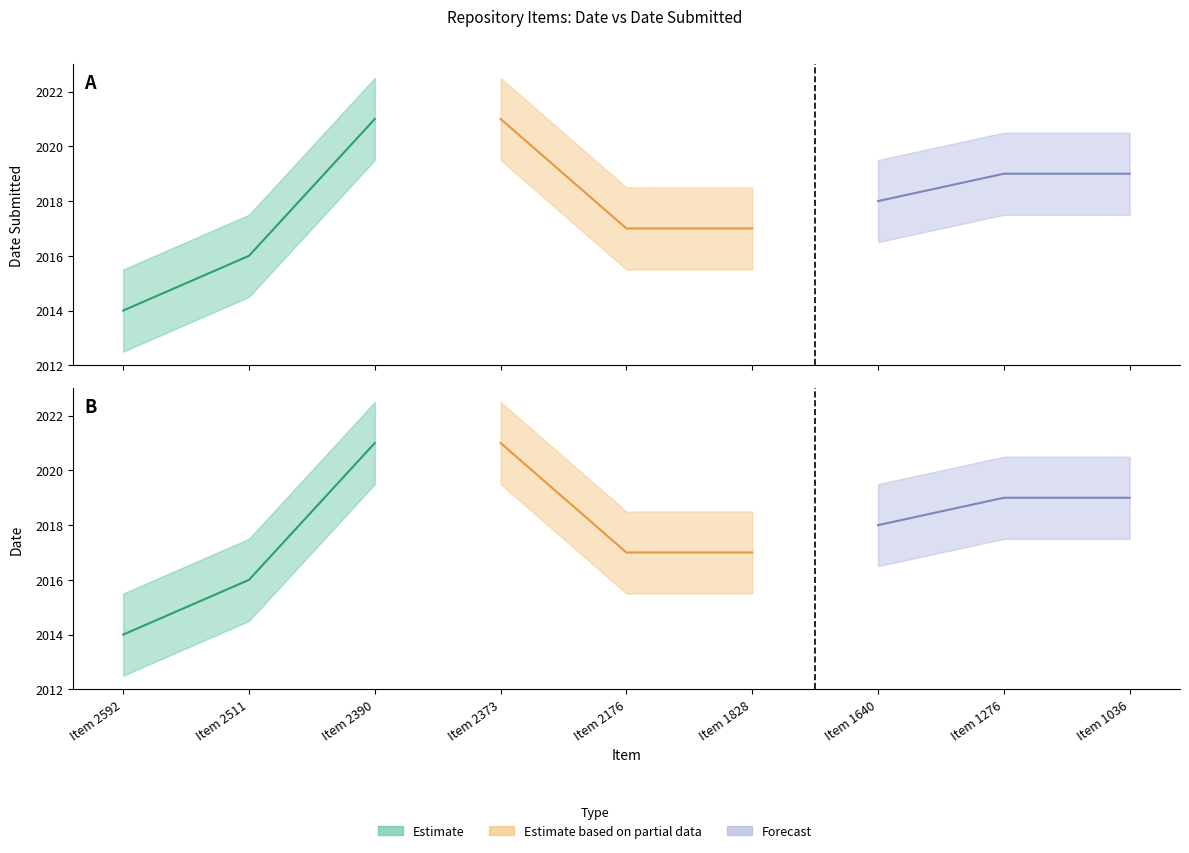

What is the sum of the Date_Submitted values at Item 1828 and Item 1276?

4036